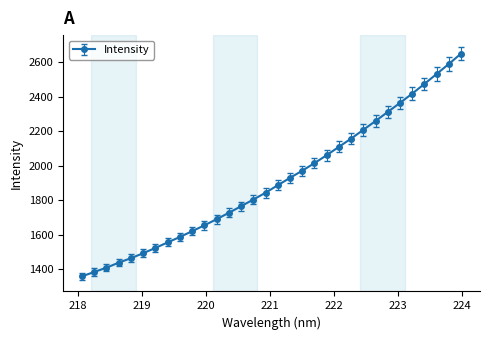

What is the difference between the maximum and minimum values?

1290.6